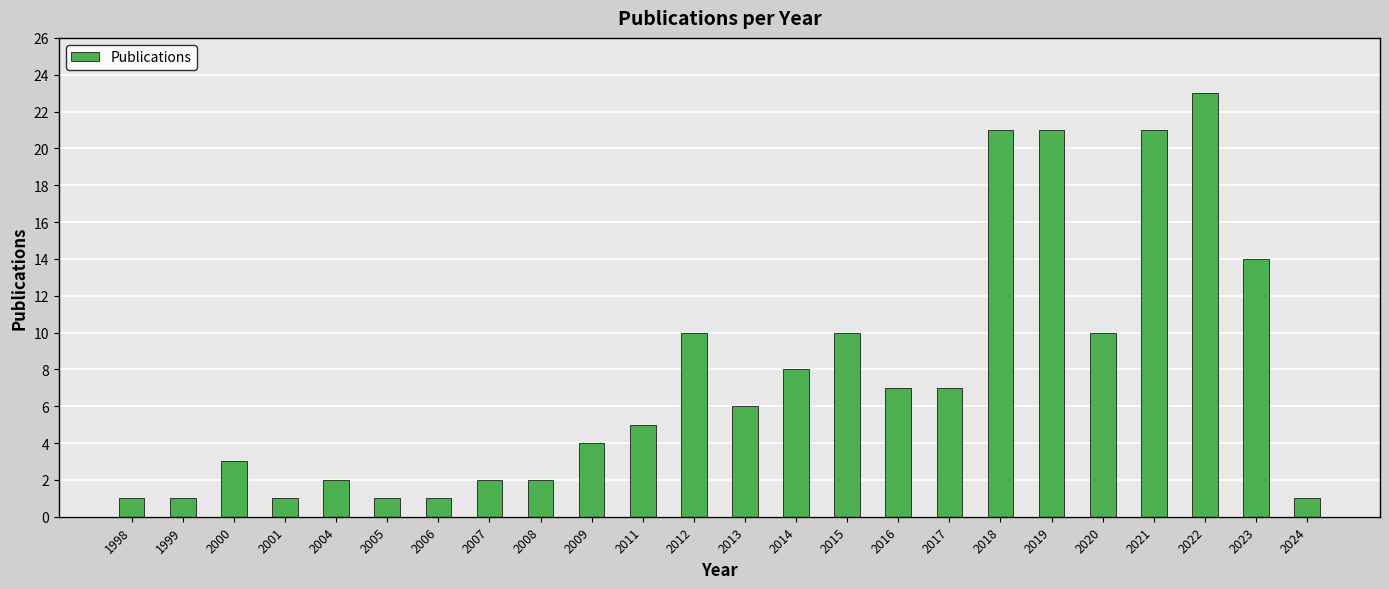

Which has a higher value, 2024 or 2007?

2007